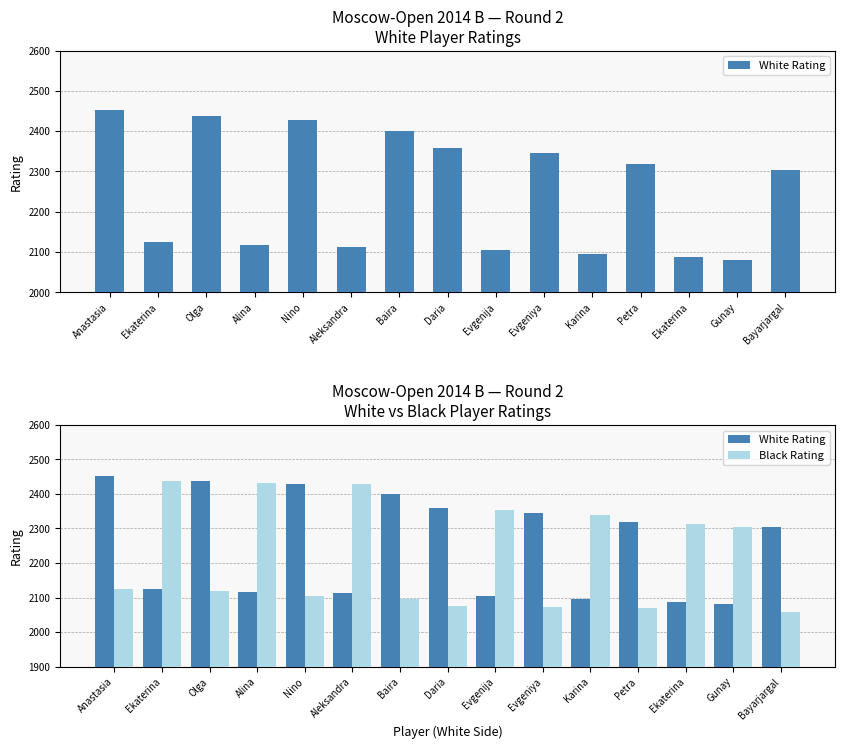

What is the lowest value of the White Rating series?

2080